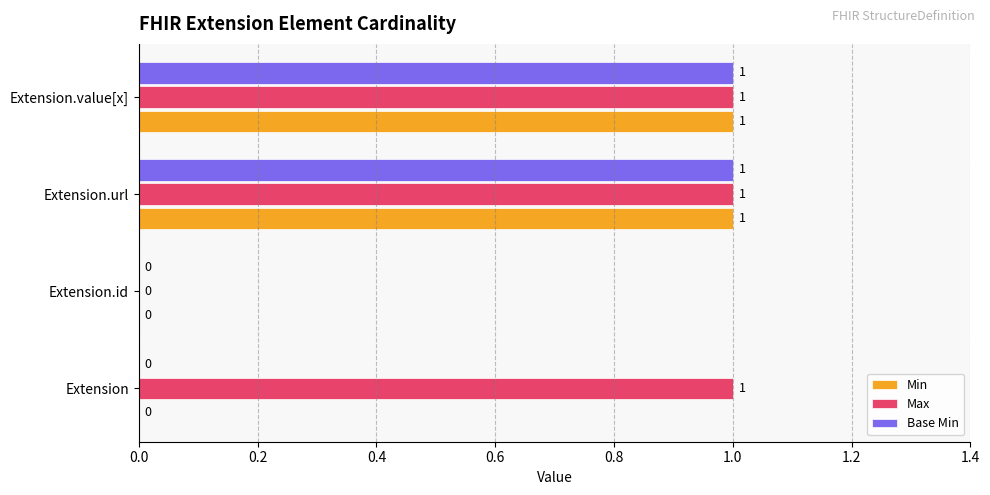

How many Max values are between 1 and 2?

3